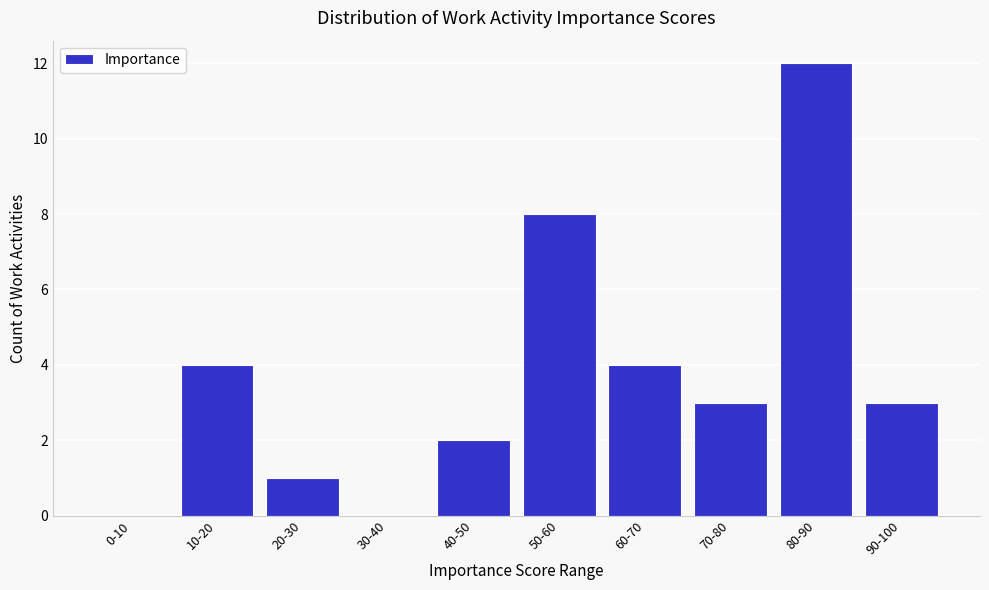

Reading left to right, extract all data points from this chart.

0-10=0	10-20=4	20-30=1	30-40=0	40-50=2	50-60=8	60-70=4	70-80=3	80-90=12	90-100=3